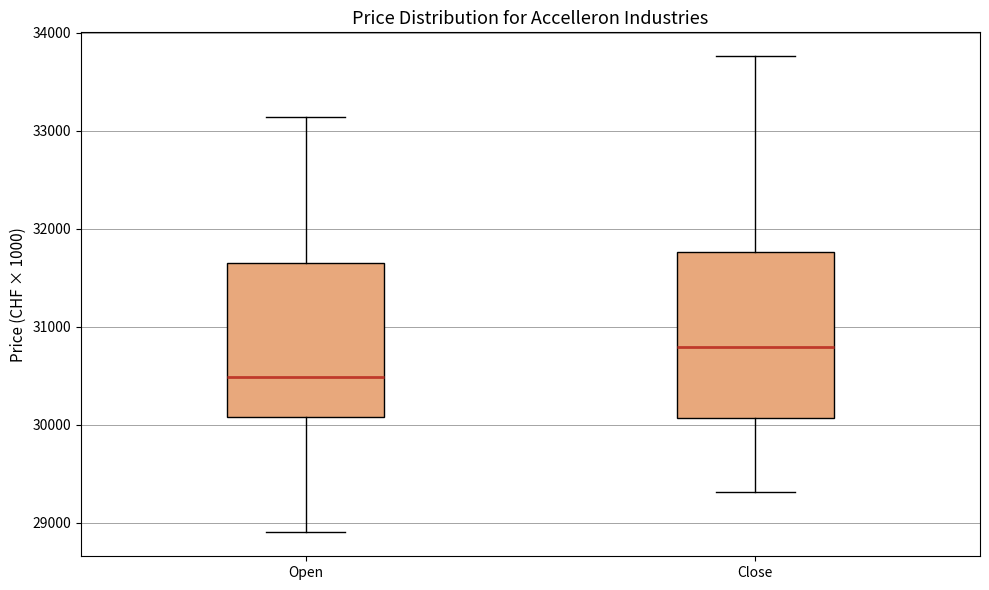

Reading left to right, transcribe this box plot: for each box, give where its median line is, the range the box spans, and where its two whiskers end, as read against the y-axis. The values are not printed on the chart, so give them approximately, as read against the axis.

Open: median 30500, box 30100 to 31700, whiskers 28900 to 33100
Close: median 30800, box 30100 to 31800, whiskers 29300 to 33800